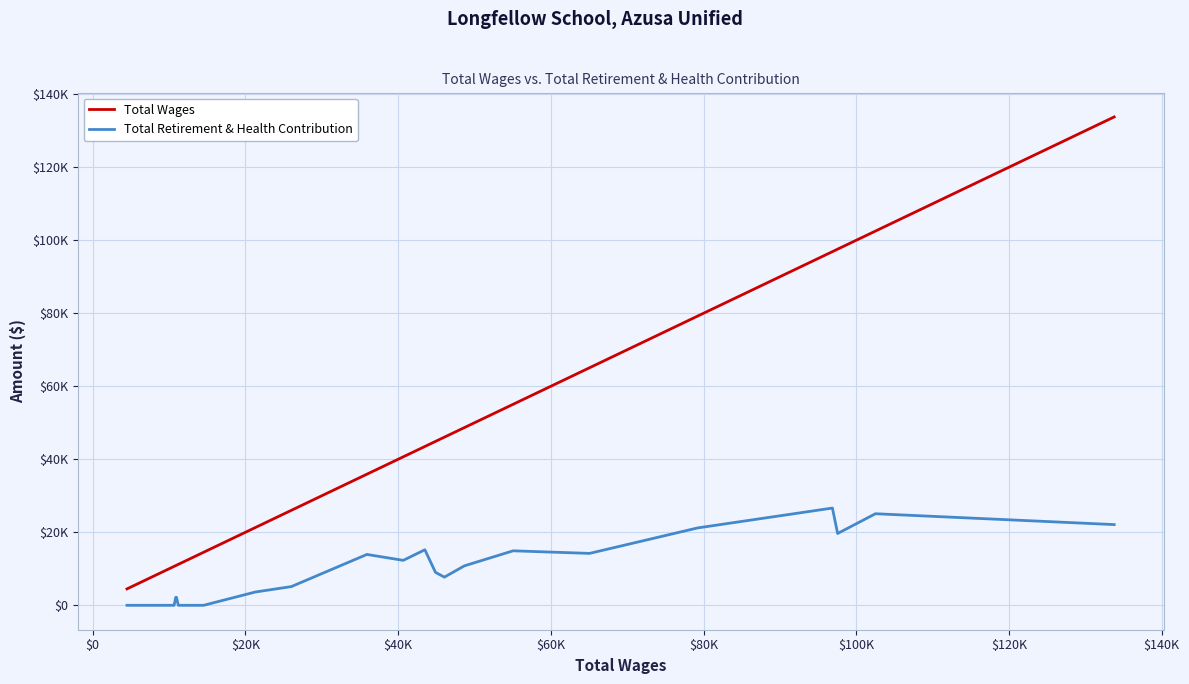

What are all the series names shown in the legend?

Total Wages, Total Retirement & Health Contribution